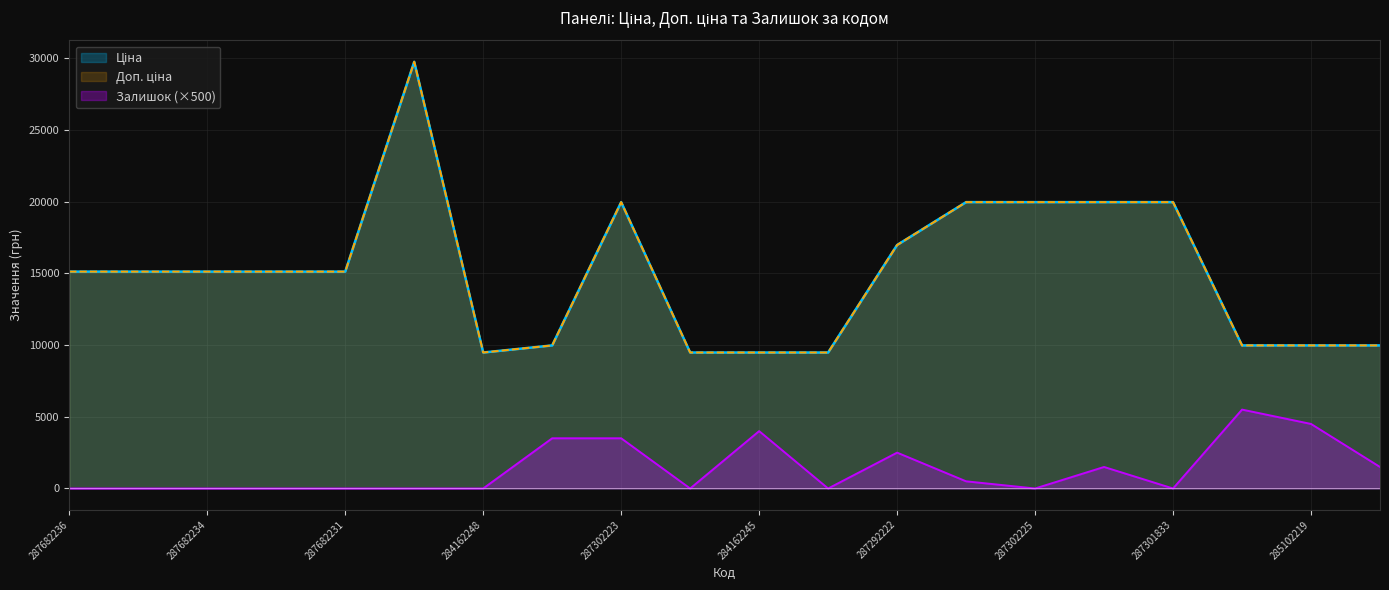

What is the spread (max minus min) of values at 284162246?

9480.1